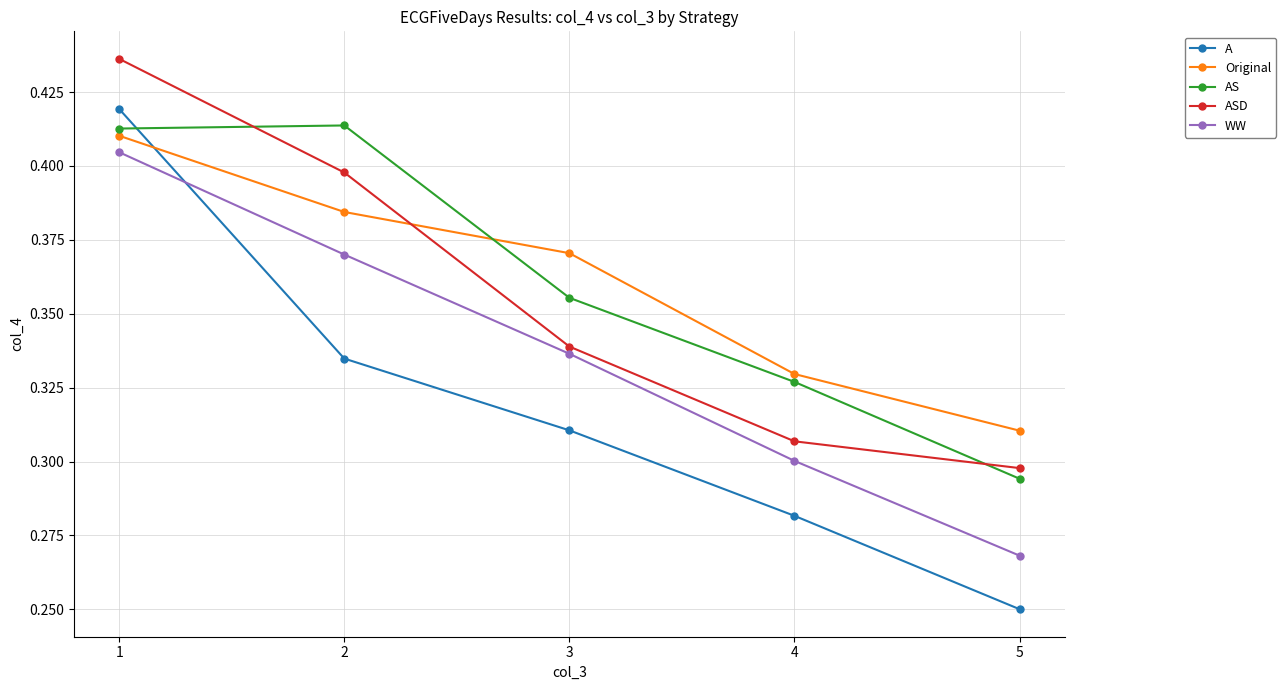

Which label corresponds to the largest value in the chart?

1